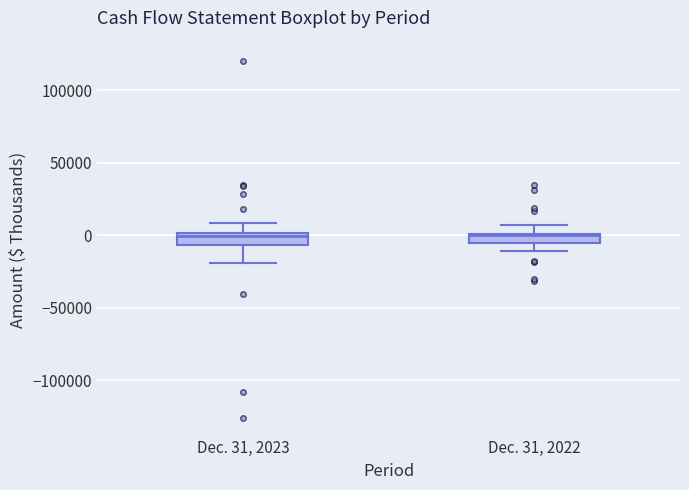

Where is the lower edge of the box for Dec. 31, 2022 on the y-axis? The values are not printed on the chart, so give them approximately, as read against the axis.

-5000